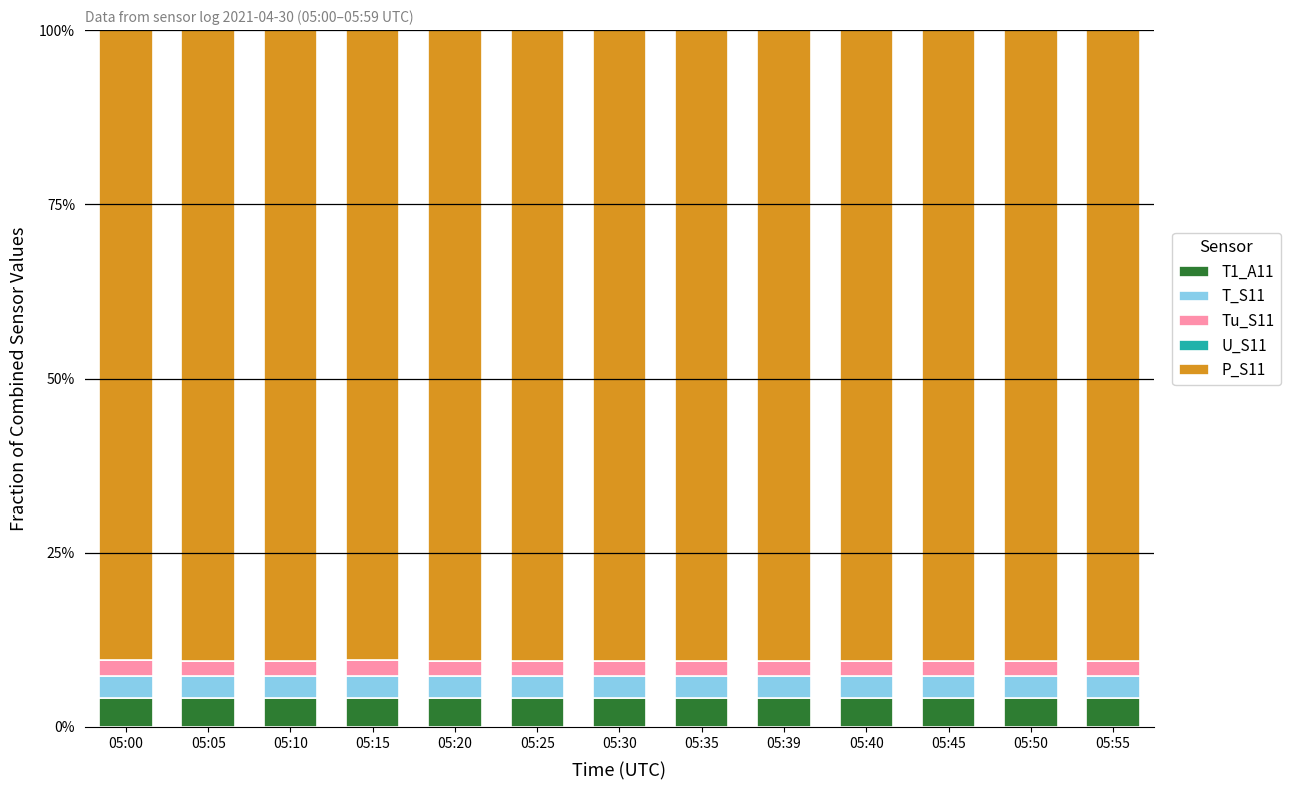

Does the chart contain stacked bars?

Yes